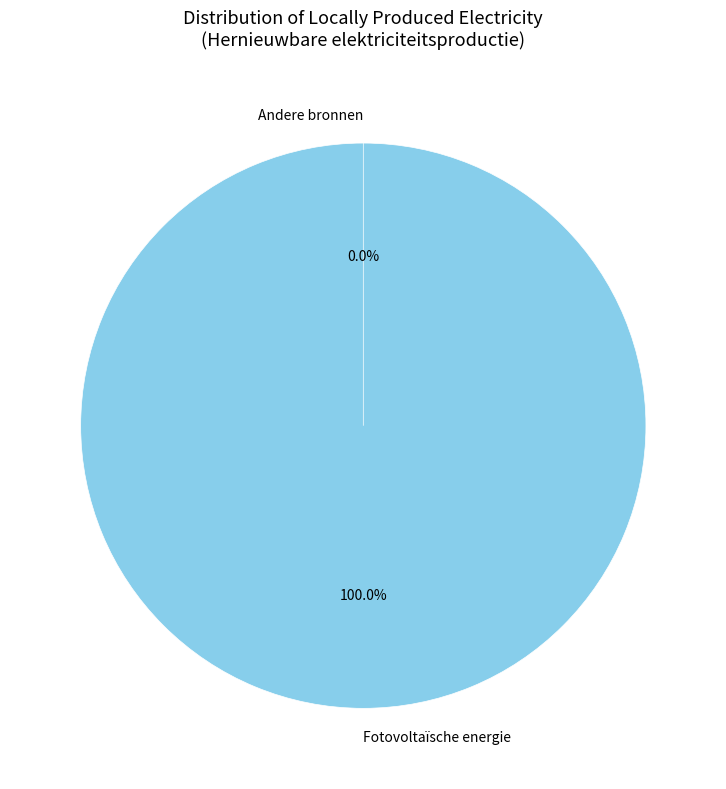

Which category has the biggest portion of the pie?

Fotovoltaïsche energie